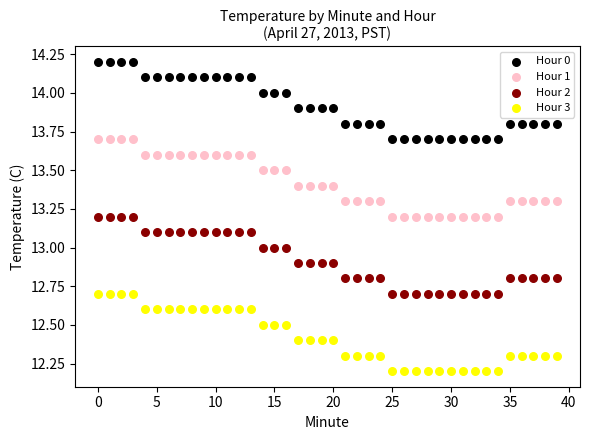

What are all the series names shown in the legend?

Hour 0, Hour 1, Hour 2, Hour 3